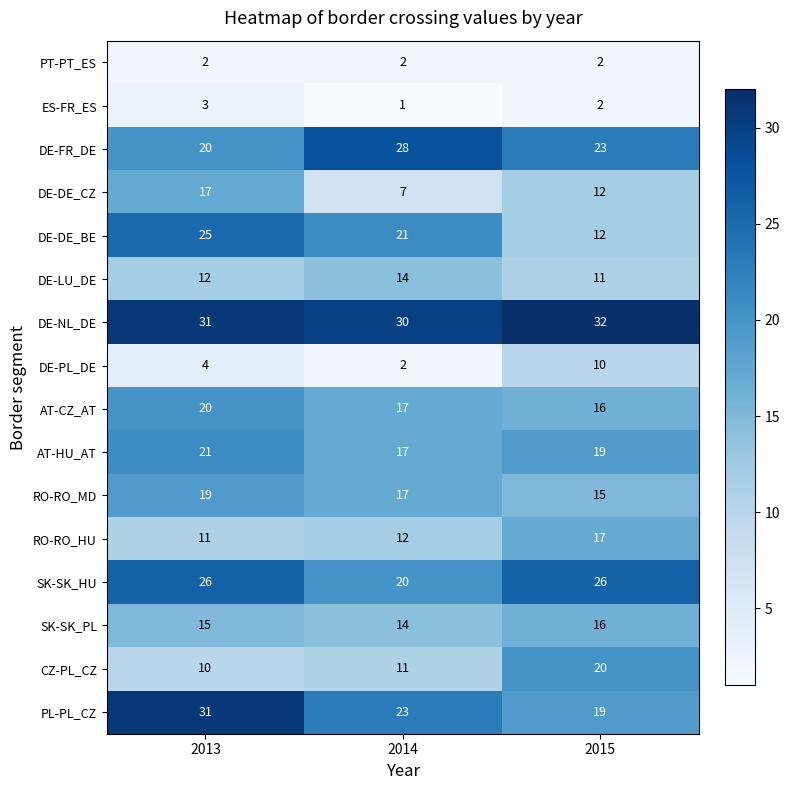

How many categories are shown in the chart?

3